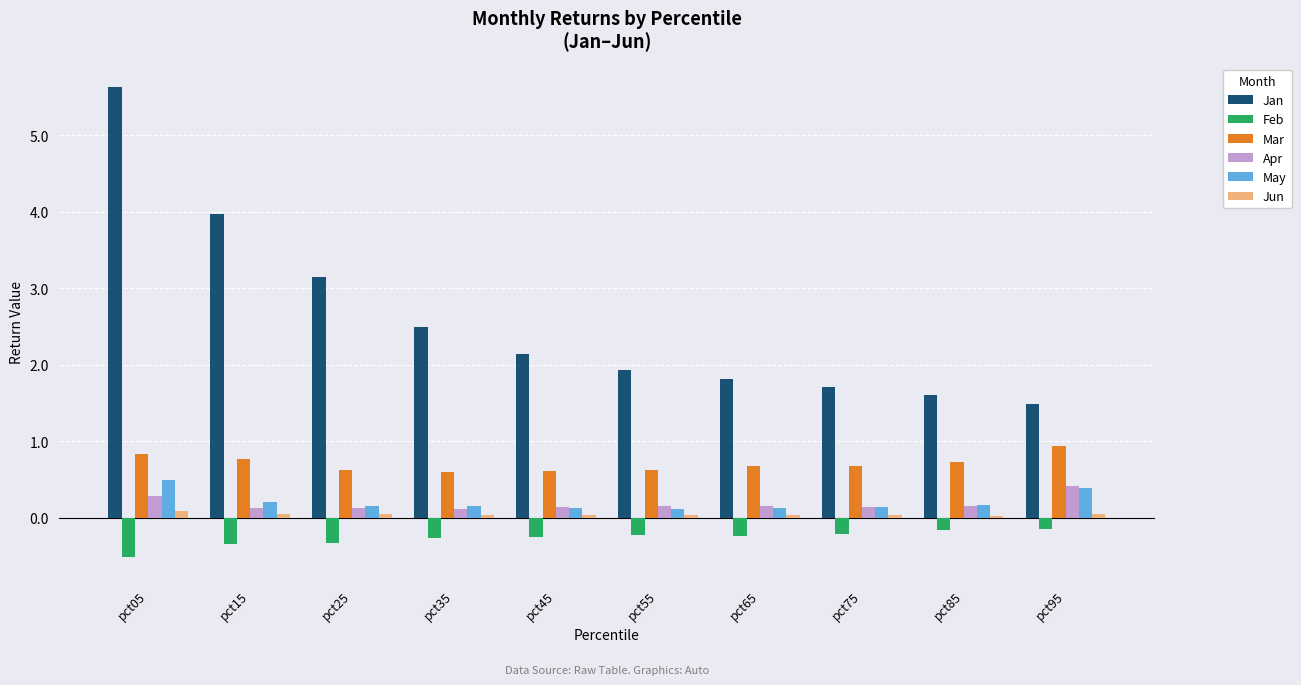

Is the value of May at pct45 greater than the value of Jan at pct85?

No